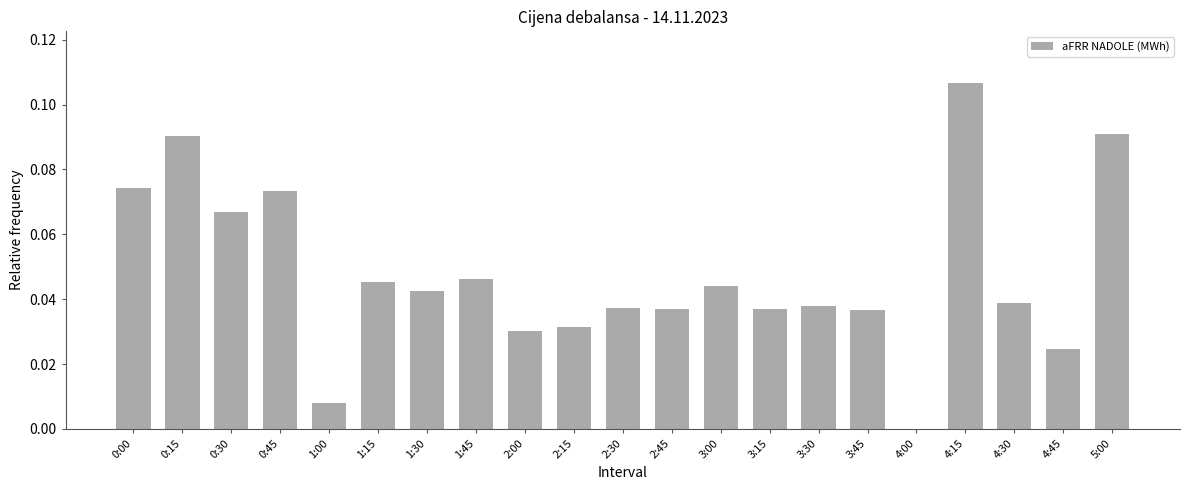

The value at 4:45 is 0.0. True or false?

True